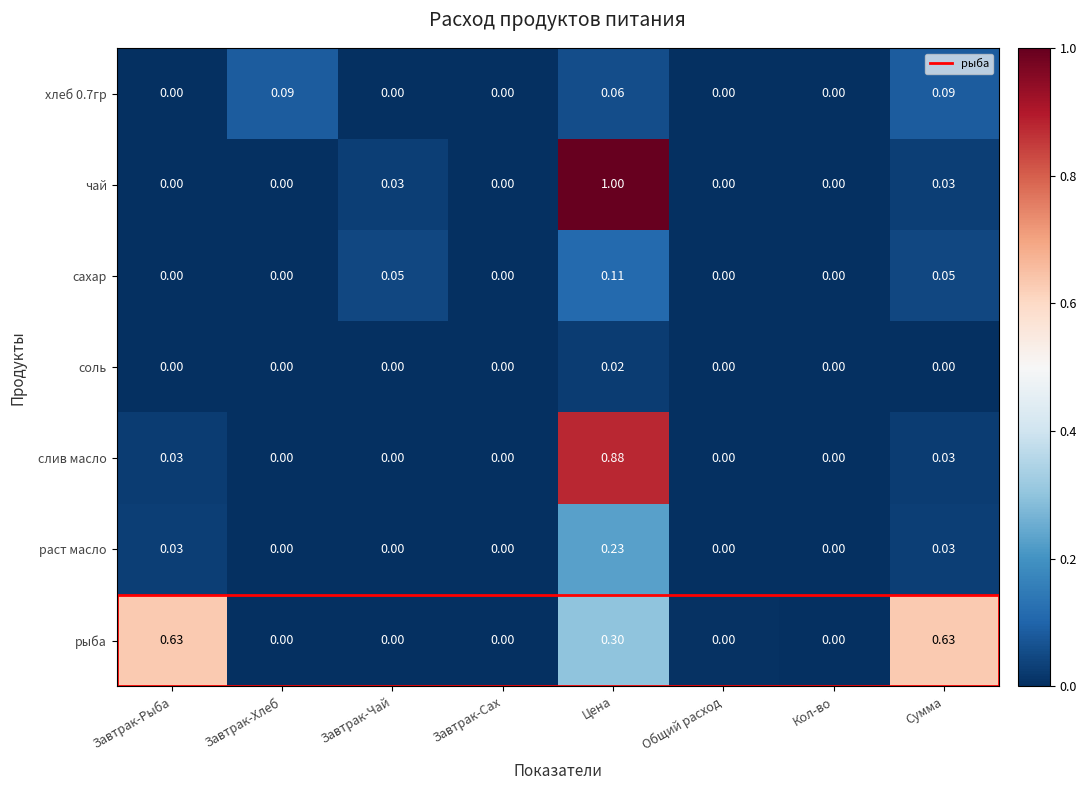

Rank the series by their maximum value, from lowest to highest.

соль, хлеб 0.7гр, сахар, раст масло, рыба, слив масло, чай